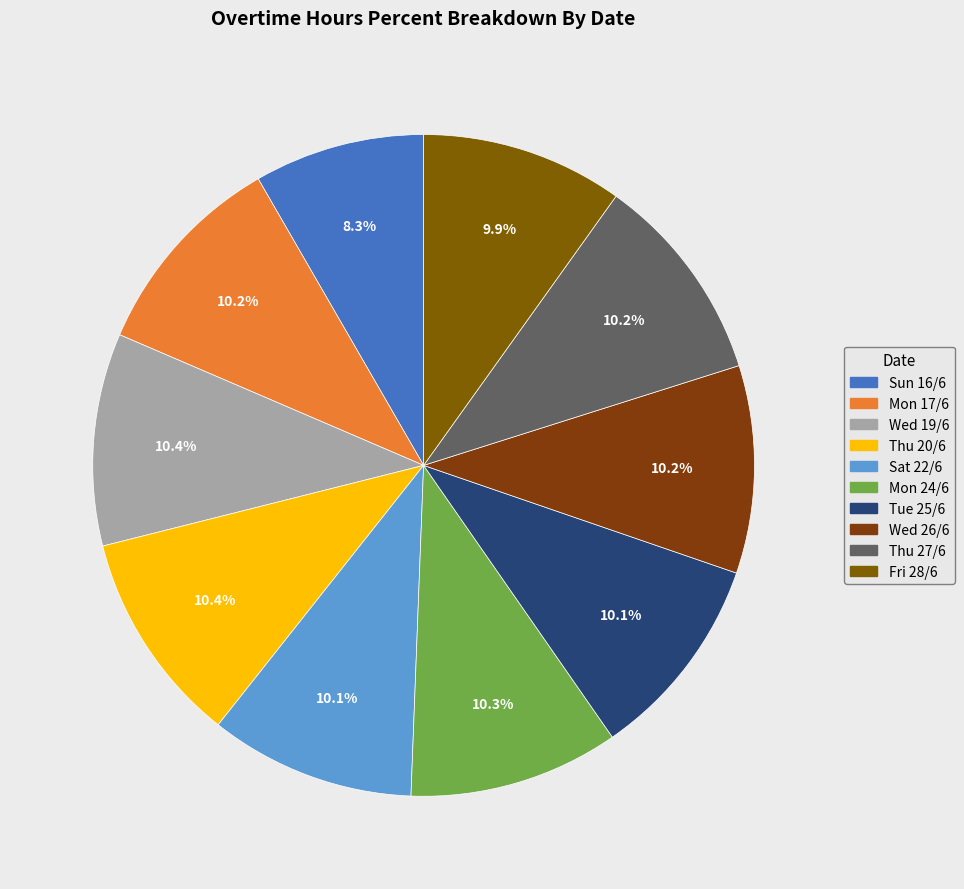

To the nearest percent, what is the combined percentage of Sun 16/6 and Thu 27/6?

19%